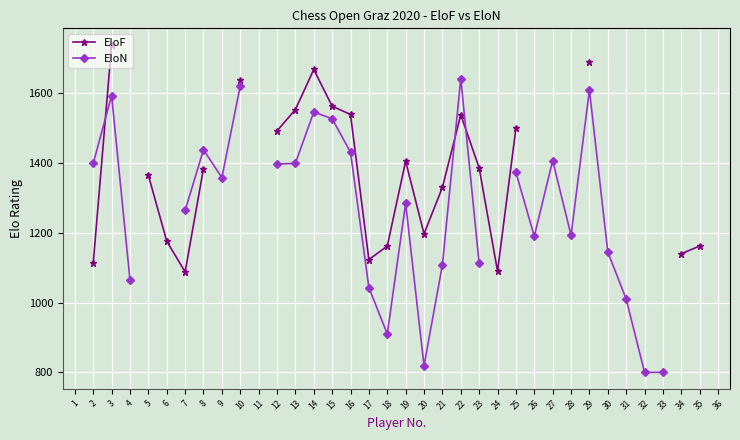

Which series changed the most between 10 and 24?

EloF